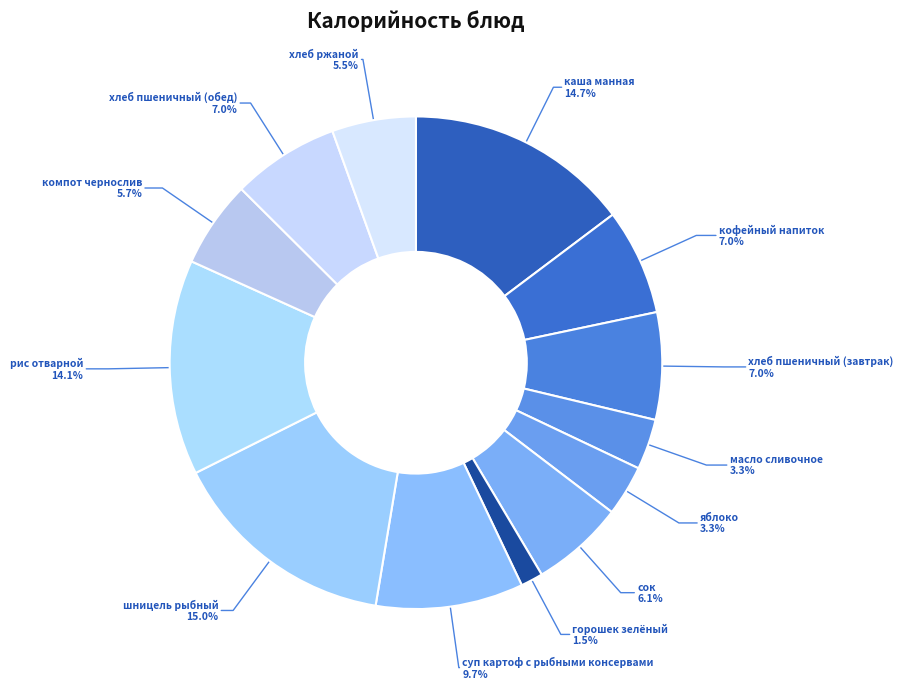

Count the number of slices in the pie.

13